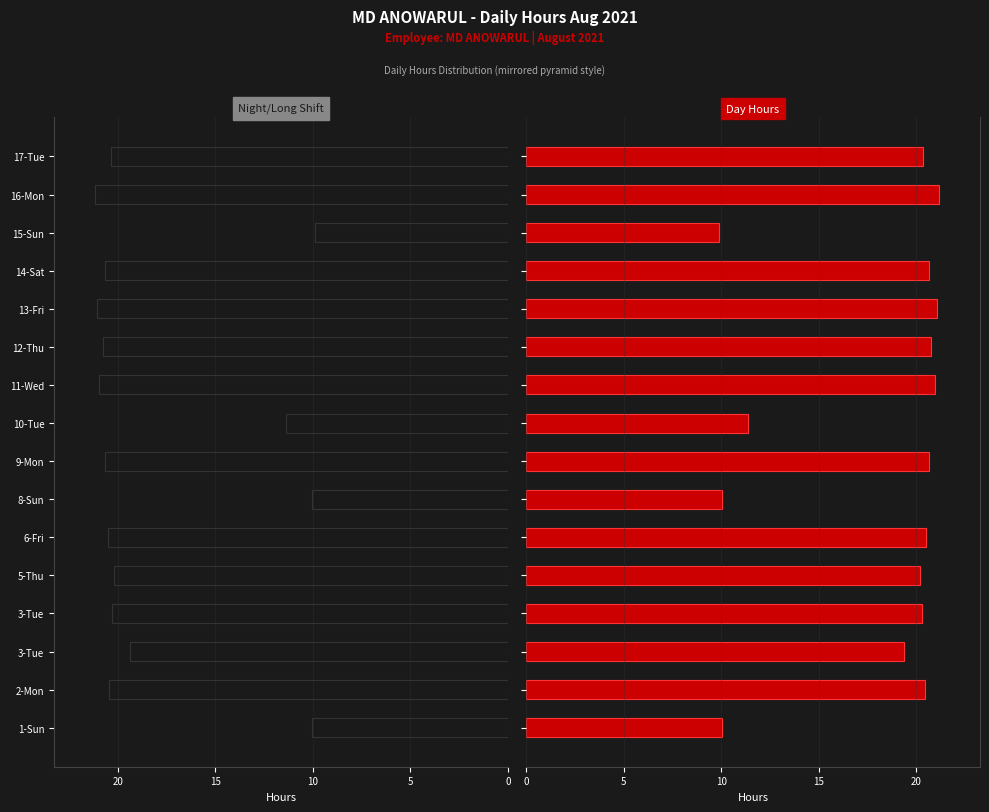

Reading right to left, extract all data points from this chart.

20.3	21.1	9.9	20.7	21.1	20.7	20.9	11.4	20.7	10.0	20.5	20.2	20.3	19.4	20.5	10.0